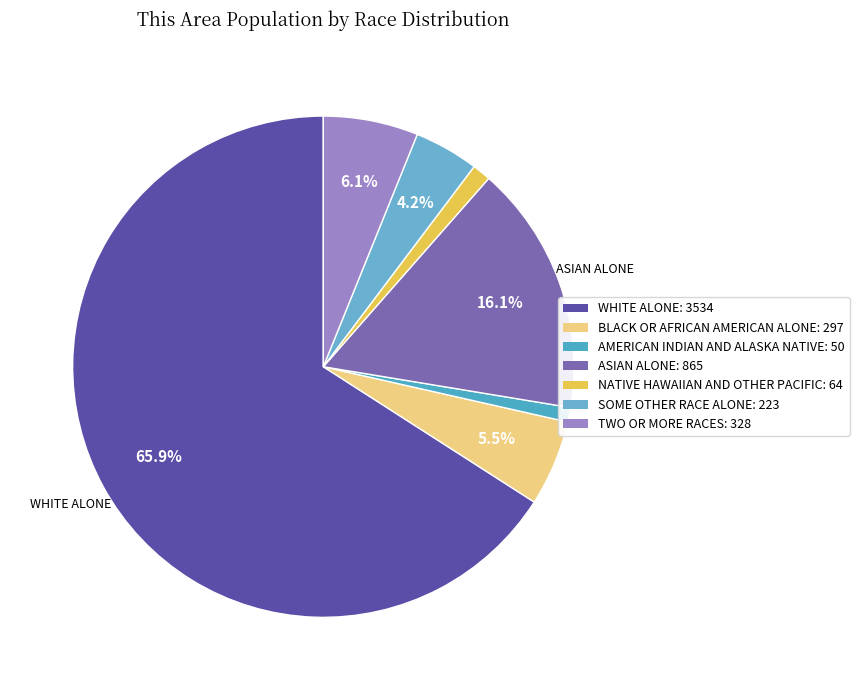

To the nearest percent, what is the difference between the largest and smallest slice percentages?

65%